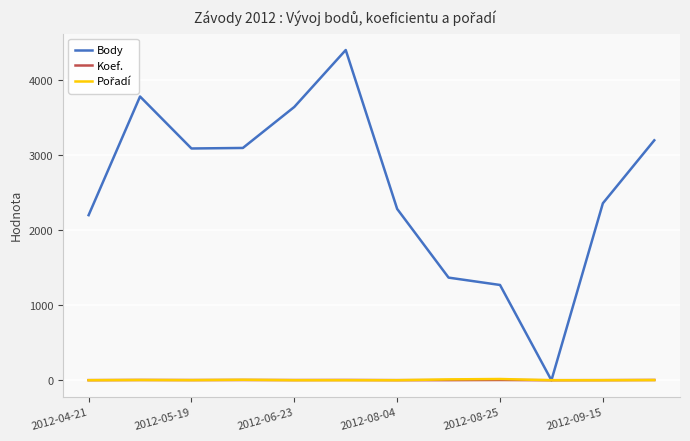

Which series has the widest spread of values?

Body